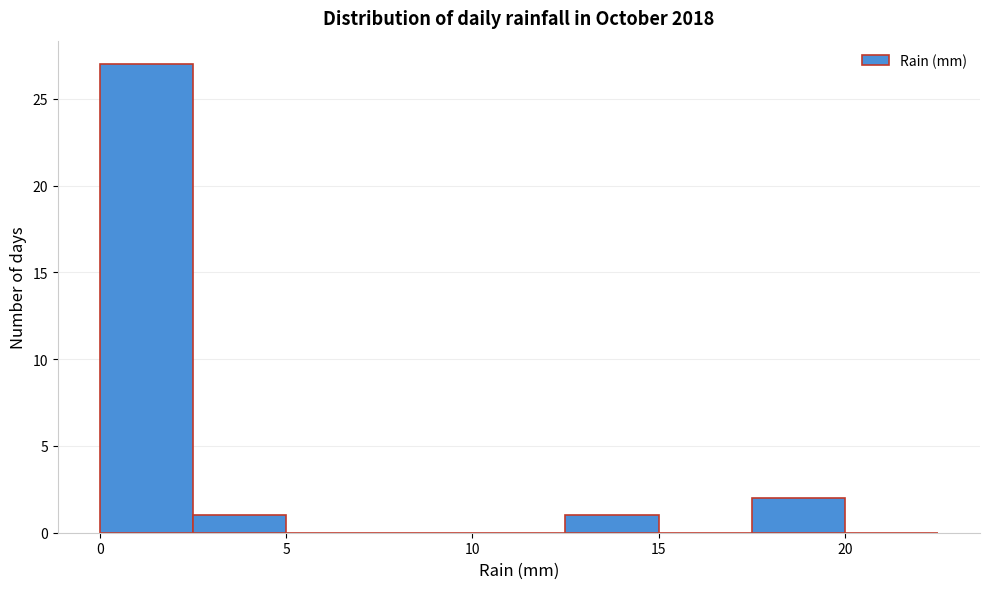

Reading left to right, list every bar in this chart as the range it spans on the x-axis followed by its height. The values are not printed on the chart, so give them approximately, as read against the axis.

0.0 to 2.5: 27
2.5 to 5.0: 1
5.0 to 7.5: 0
7.5 to 10.0: 0
10.0 to 12.5: 0
12.5 to 15.0: 1
15.0 to 17.5: 0
17.5 to 20.0: 2
20.0 to 22.5: 0